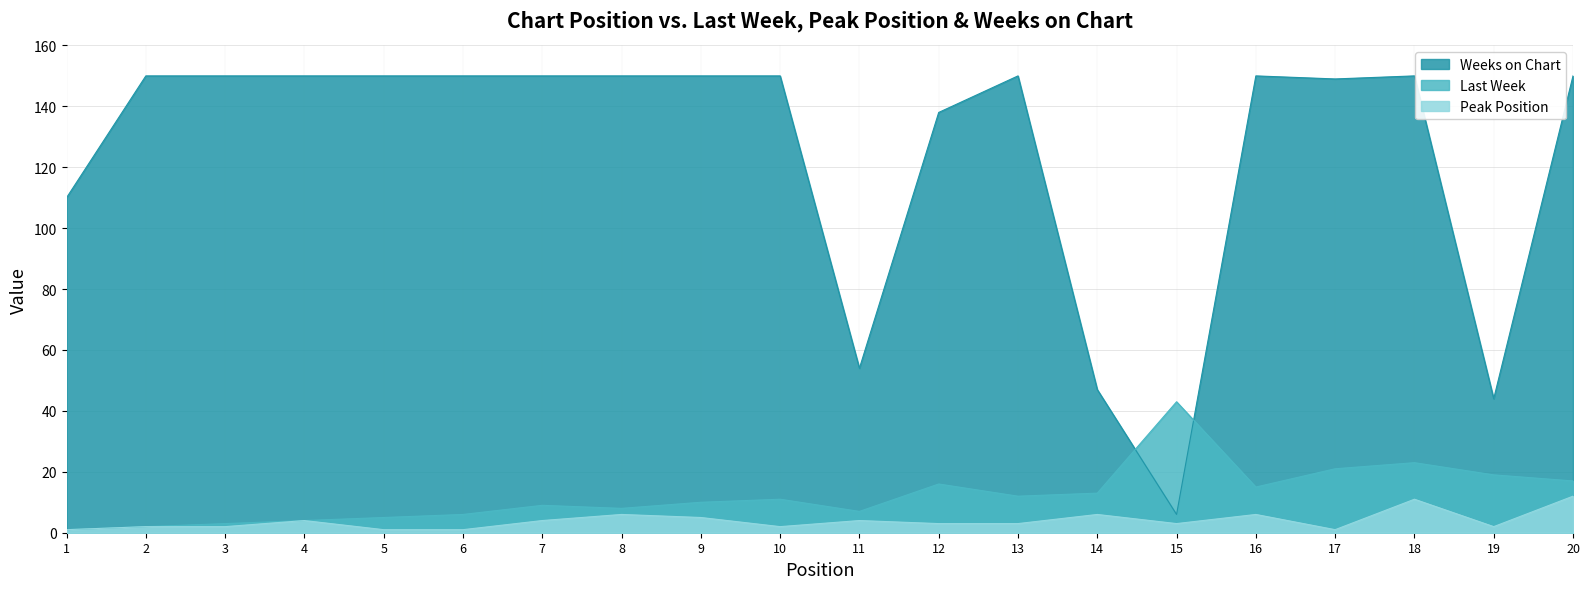

List the series in order of their peak value, highest first.

Weeks on Chart, Last Week, Peak Position